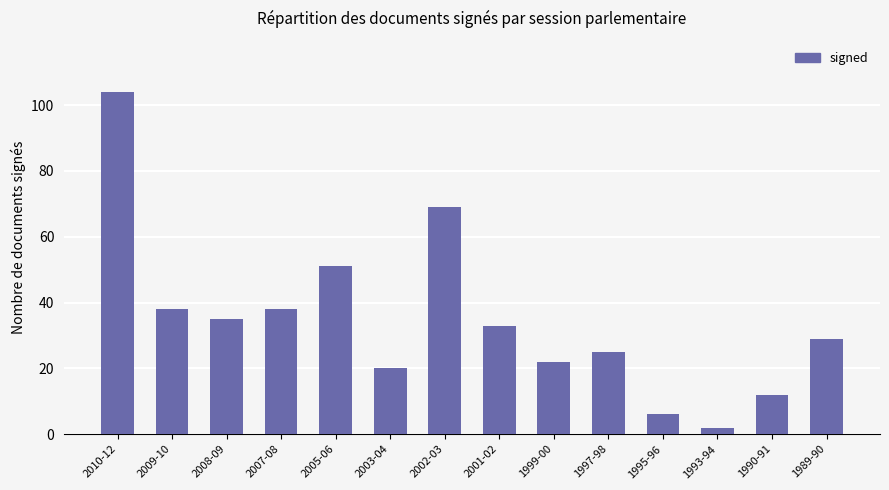

What is the label of the 3rd bar from the right?

1993-94